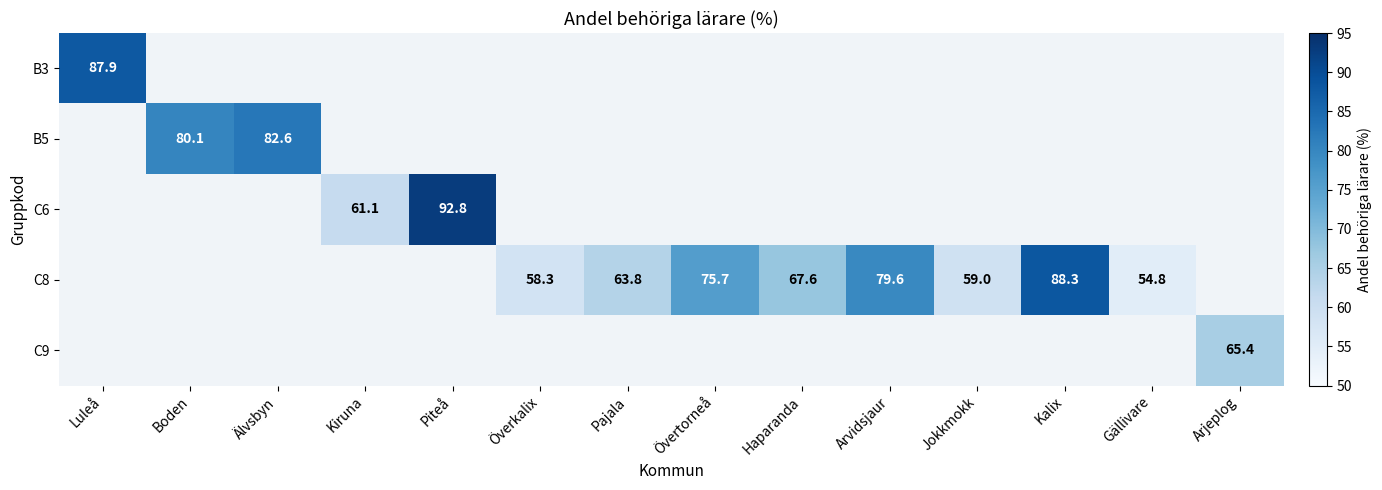

The C8 series shows 57.1 at Kalix. True or false?

False